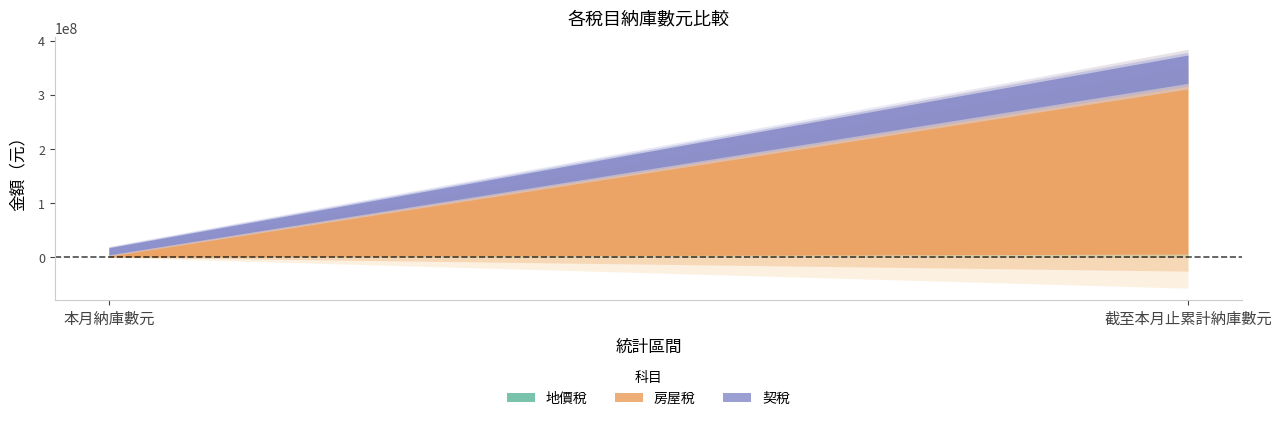

What is the greatest value displayed?

315186749